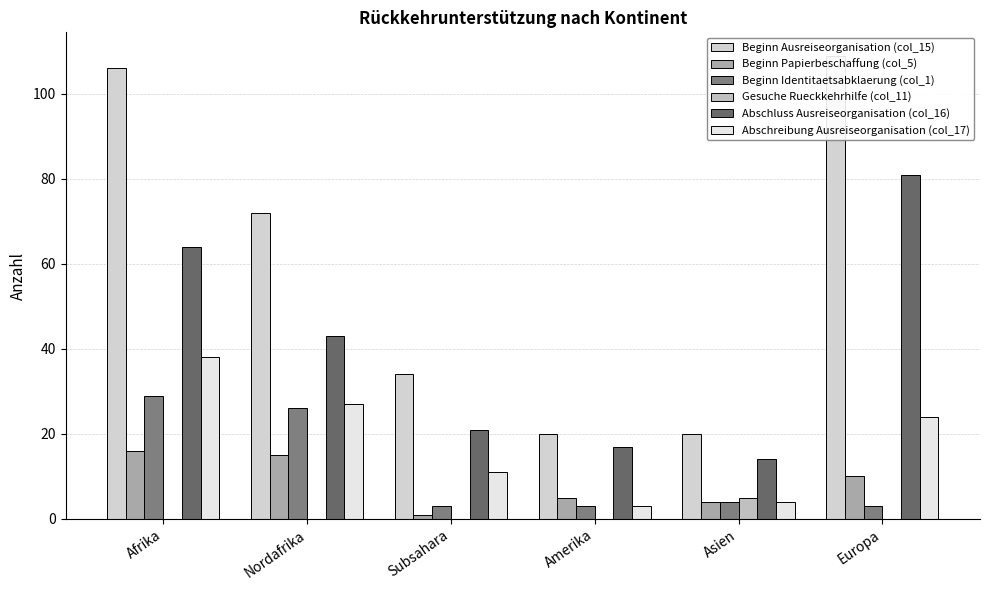

What is the label of the 2nd bar from the left?

Nordafrika